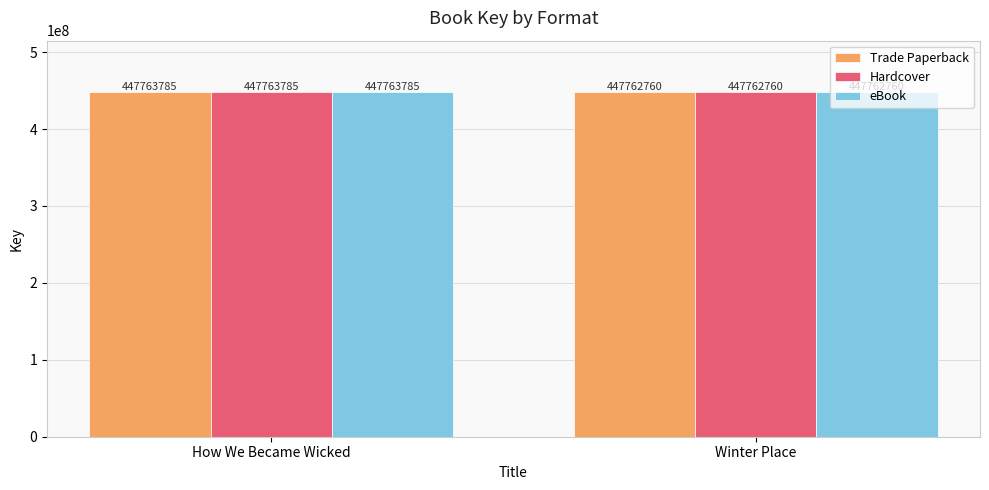

What is the value of the eBook bar at the 2nd from the left?

447762760